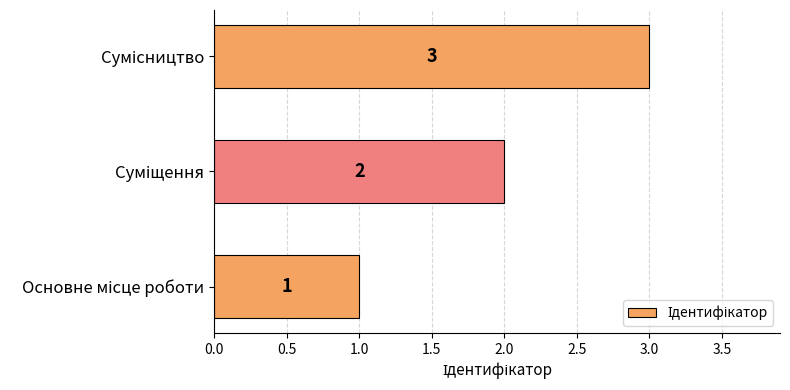

What is the sum of all values?

6